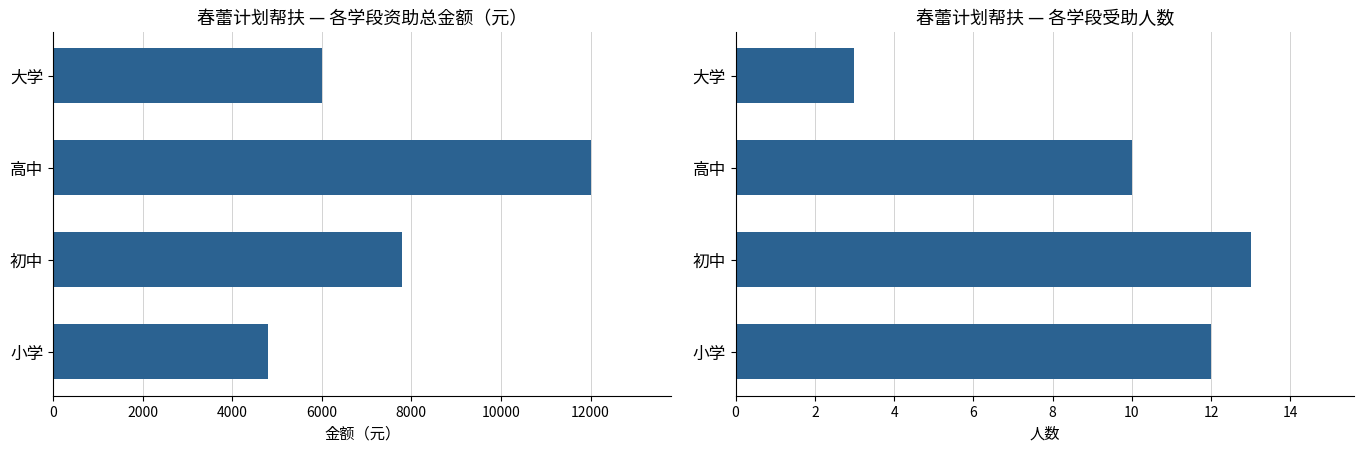

How many series are shown in this chart?

2